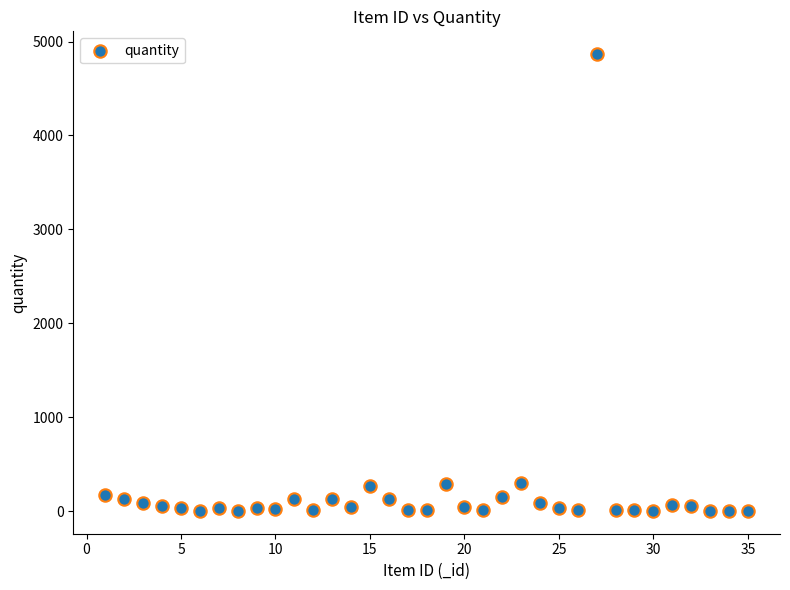

What is the range of X values (max minus min)?

34